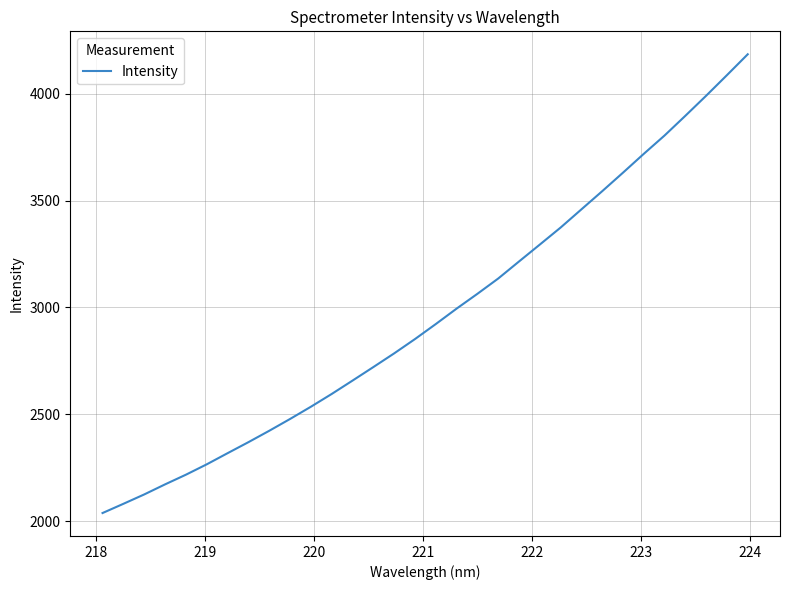

Reading left to right, what are all the values shown in this chart?

2038.0	2081.1	2124.9	2172.0	2217.3	2265.8	2317.9	2369.5	2422.8	2478.1	2535.3	2595.1	2657.6	2720.9	2785.0	2852.0	2922.2	2994.5	3063.8	3135.3	3215.1	3294.3	3373.9	3459.1	3544.1	3630.8	3719.0	3804.9	3897.1	3990.9	4087.3	4184.9